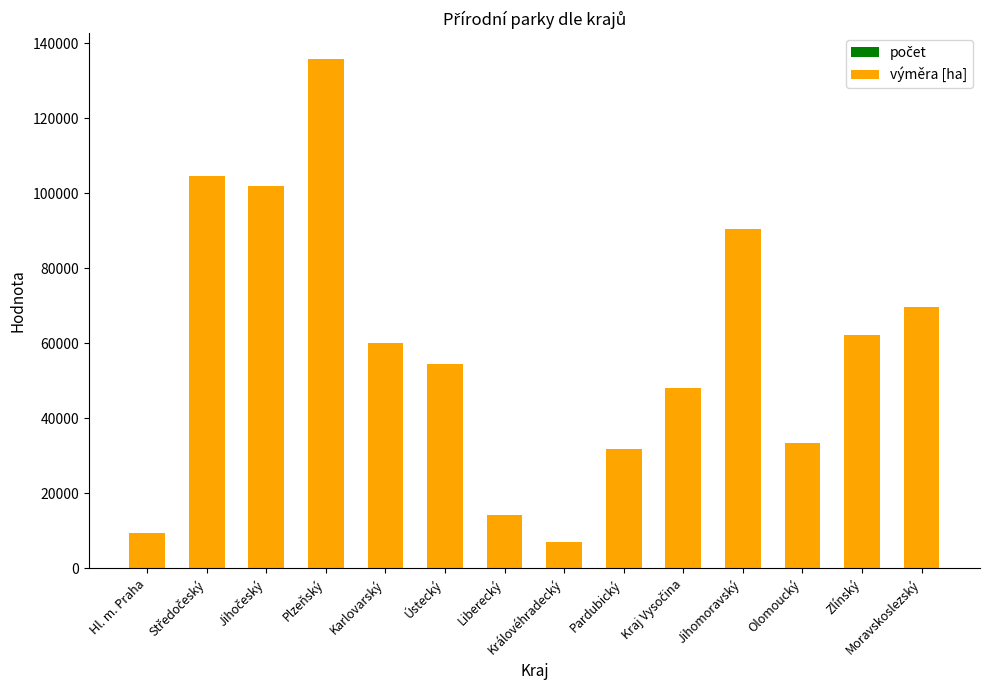

At which category is the sum across all series the highest?

Plzeňský